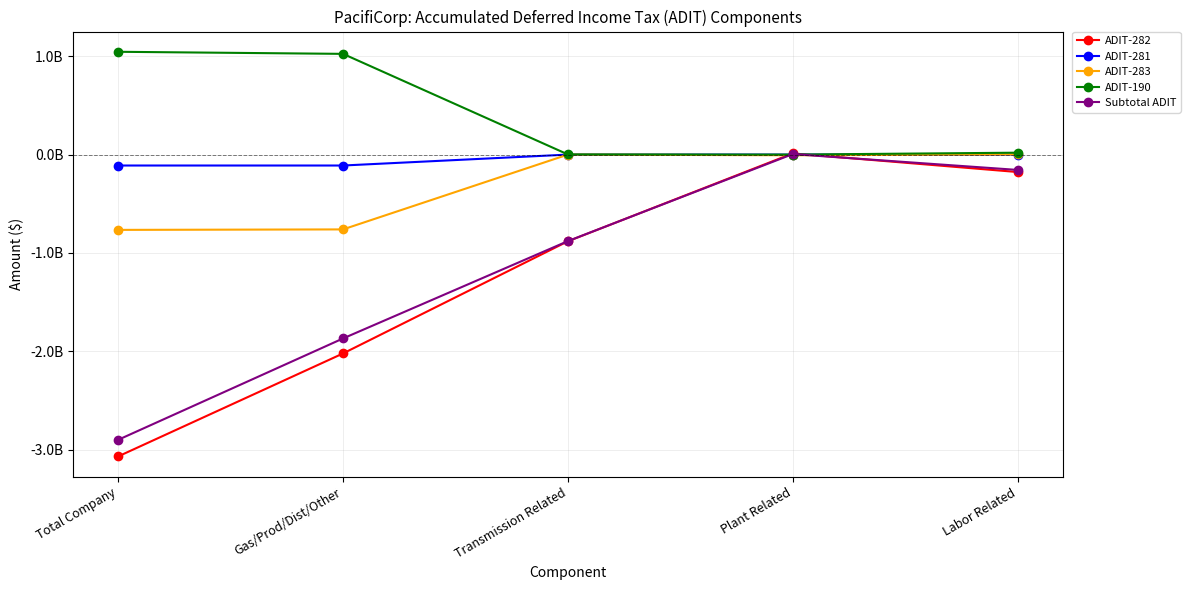

Does the chart have visible grid lines?

Yes